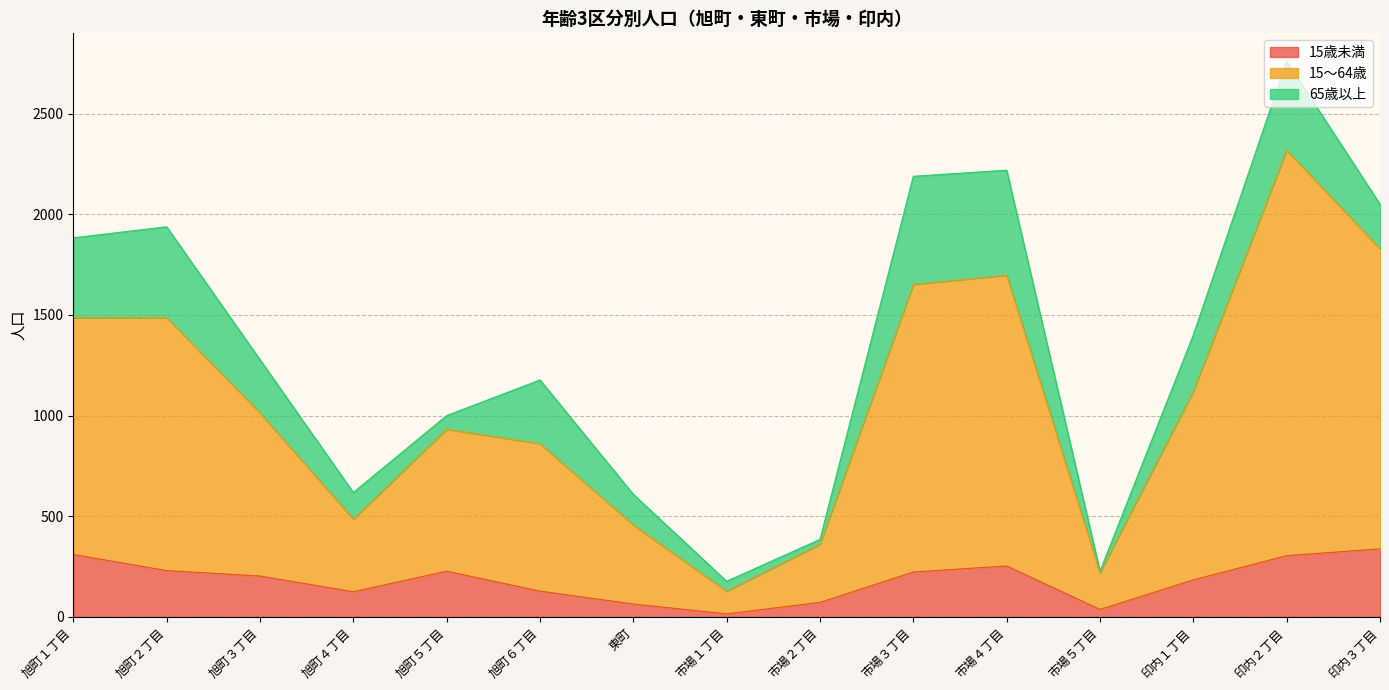

Does the chart have visible grid lines?

Yes